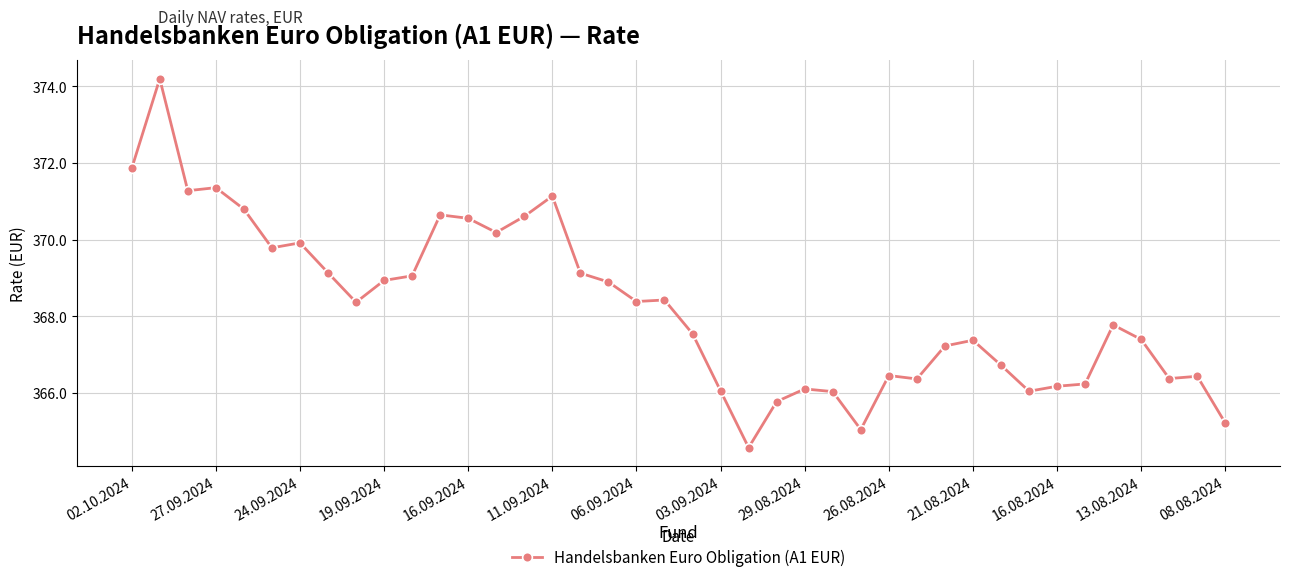

What is the difference between the second highest and second lowest values?

6.8